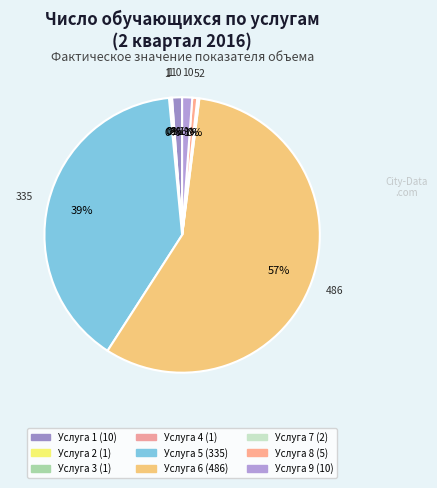

Between Услуга 4 and Услуга 7, which is larger?

Услуга 7